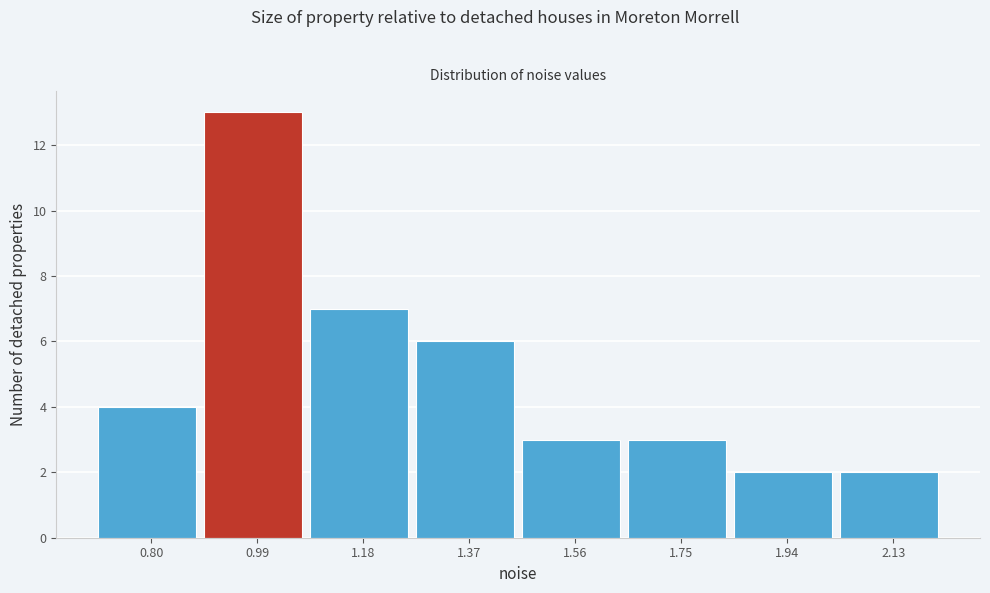

Reading right to left, extract all data points from this chart.

2	2	3	3	6	7	13	4